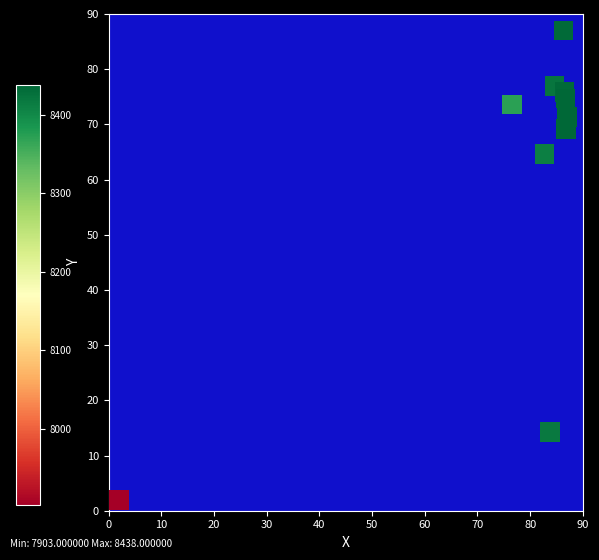

What Y value in the scatter plot is closest to 44?

64.6